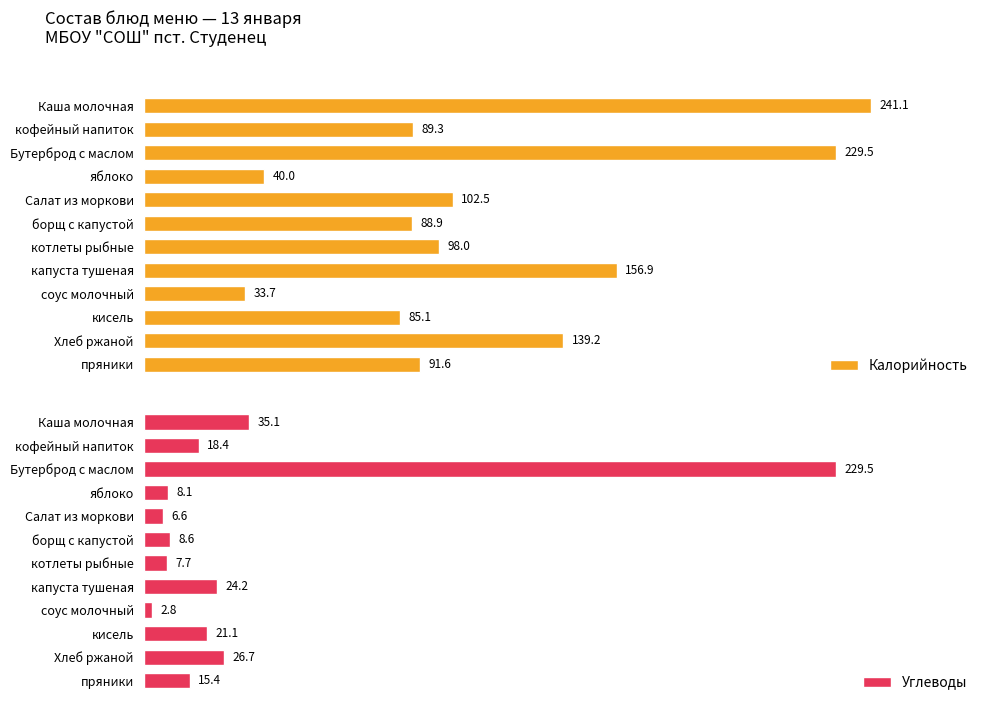

What is the sum of all Углеводы values?

404.2